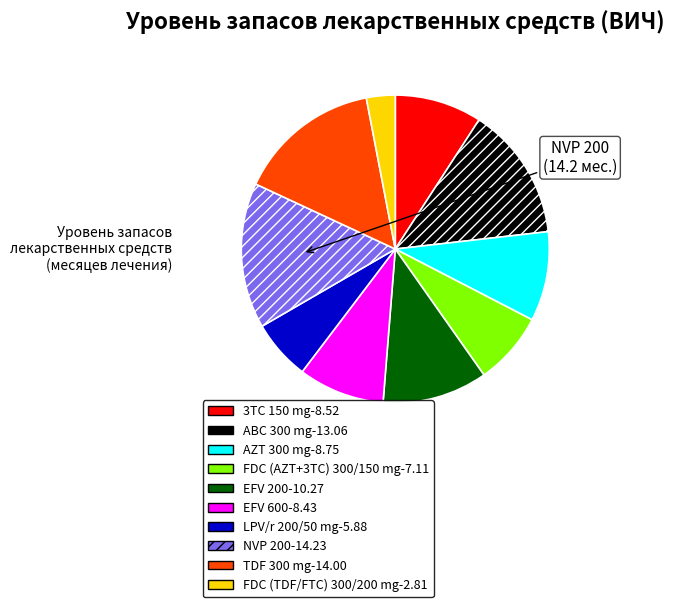

Is there a majority slice in this chart?

No